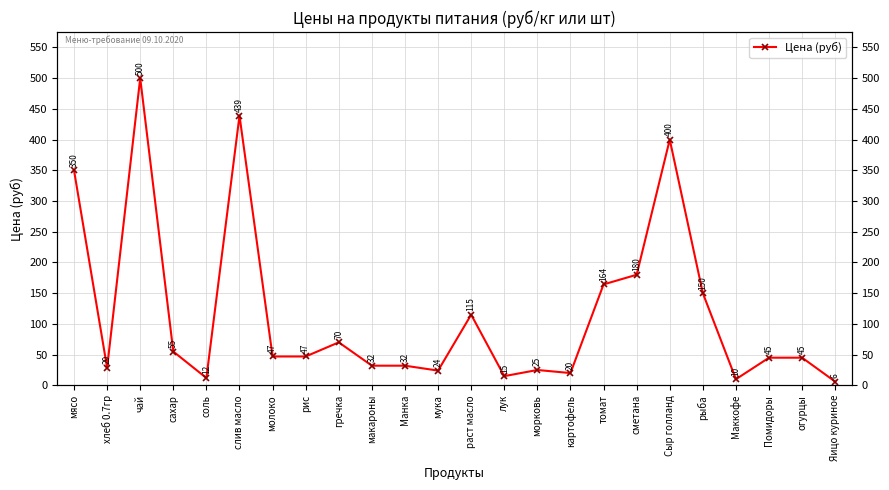

Rank the categories by value from highest to lowest.

чай, слив масло, Сыр голланд, мясо, сметана, томат, рыба, раст масло, гречка, сахар, молоко, рис, Помидоры, огурцы, макароны, Манка, хлеб 0.7гр, морковь, мука, картофель, лук, соль, Маккофе, Яицо куриное